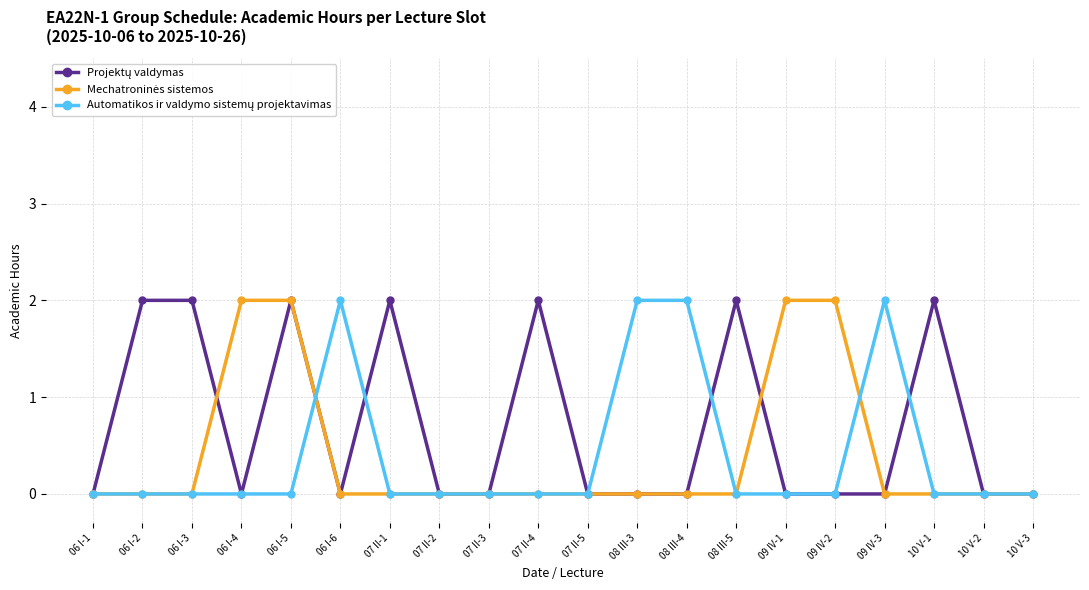

What is the label of the 19th point from the right?

06 I-2